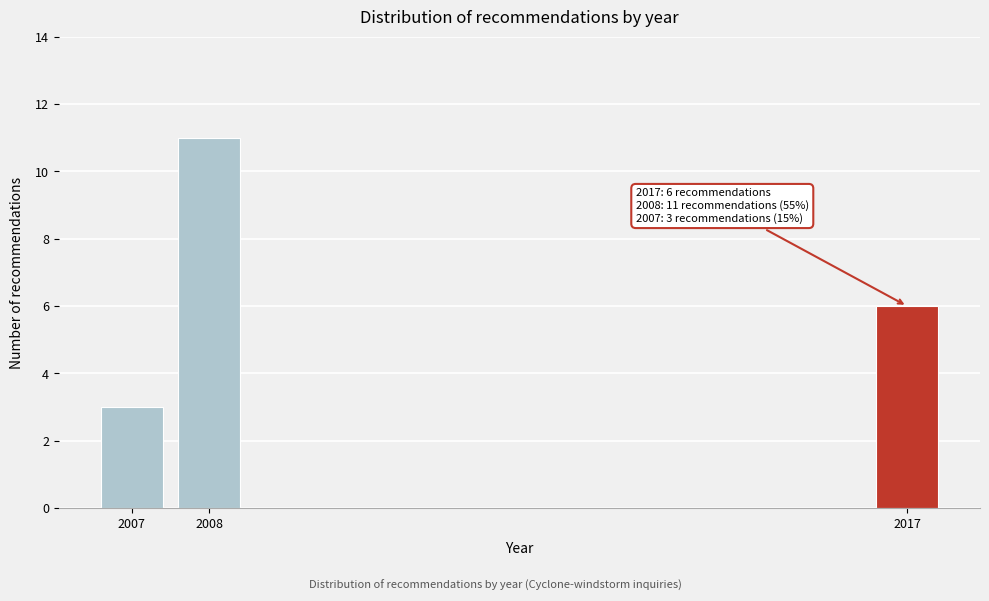

Reading left to right, what are all the values shown in this chart?

2007=3	2008=11	2017=6